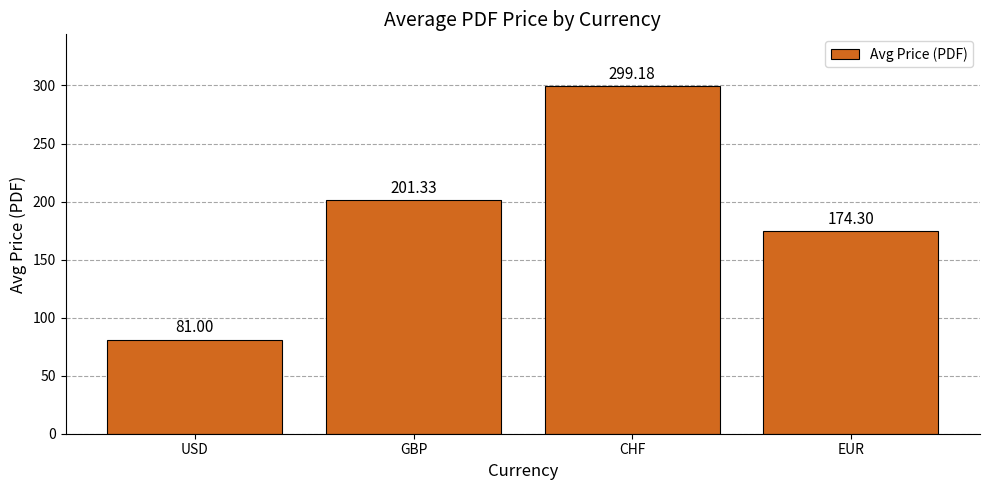

Reading left to right, what are all the values shown in this chart?

81.0	201.3	299.2	174.3